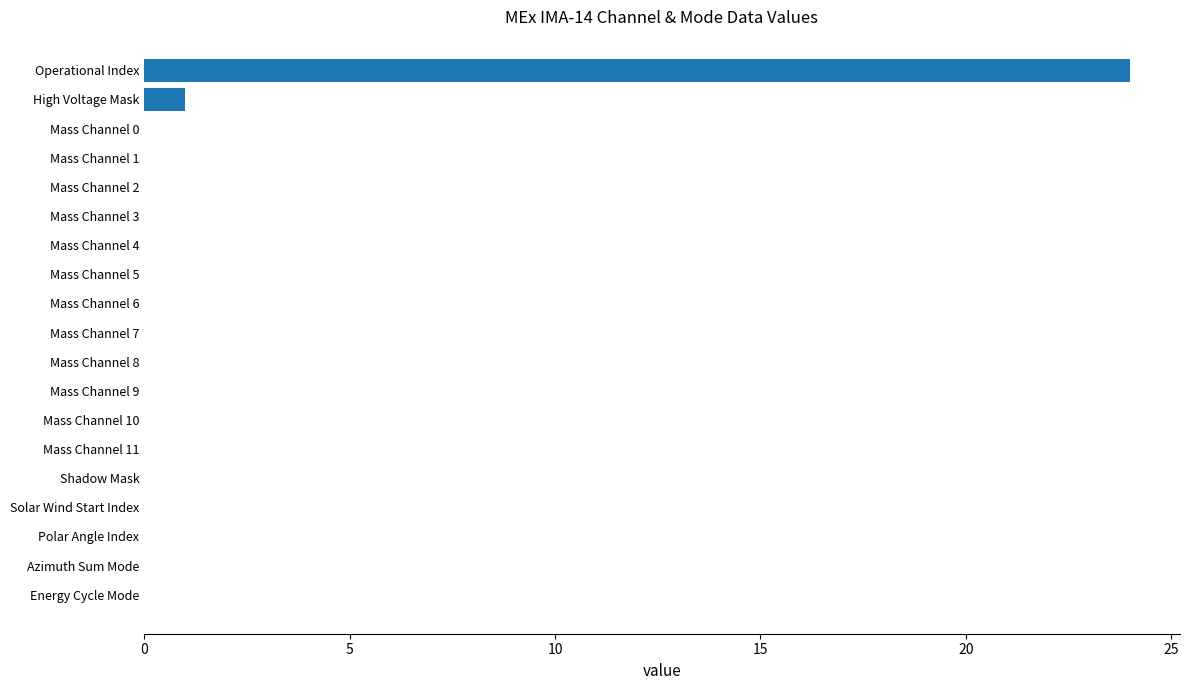

At which label is the value closest to 12?

High Voltage Mask